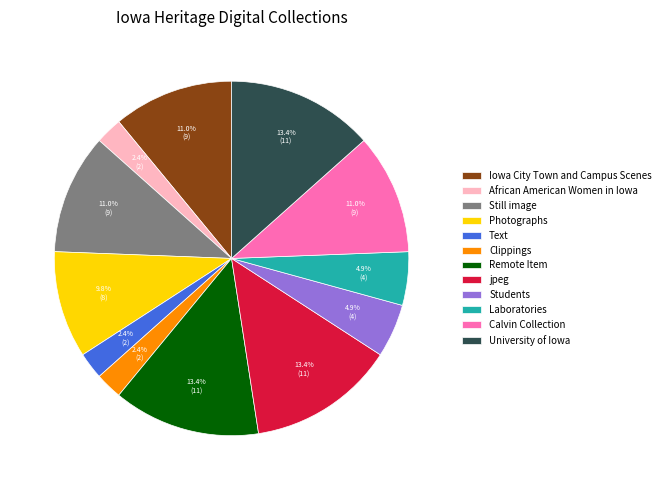

Is there a majority slice in this chart?

No